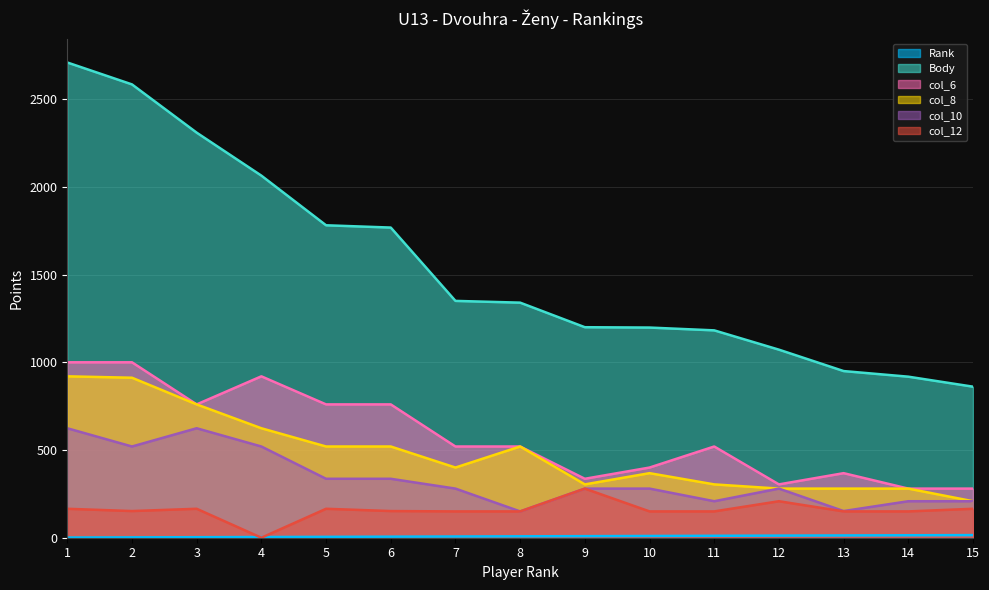

What is the sum of the col_12 values at 12 and 3?

373